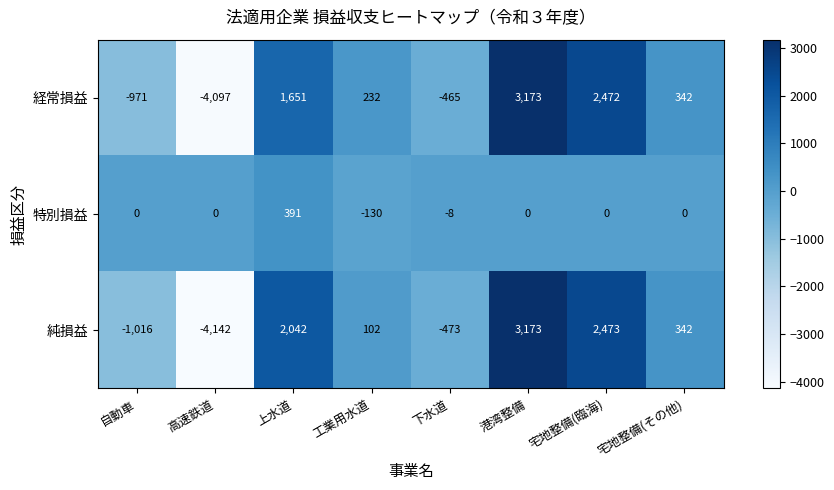

How many distinct data groups are displayed?

3